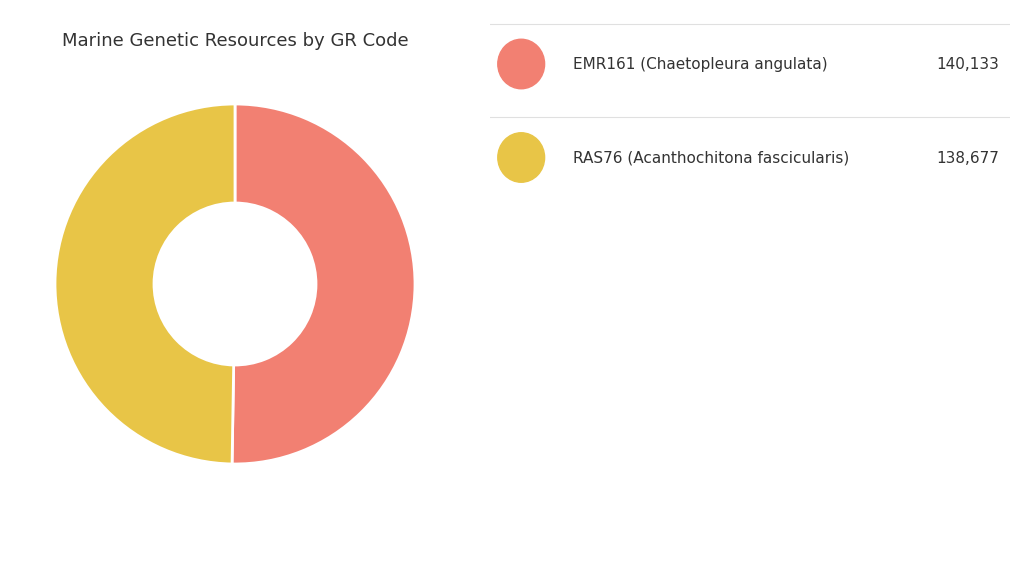

Is there any slice that represents more than half of the pie?

Yes